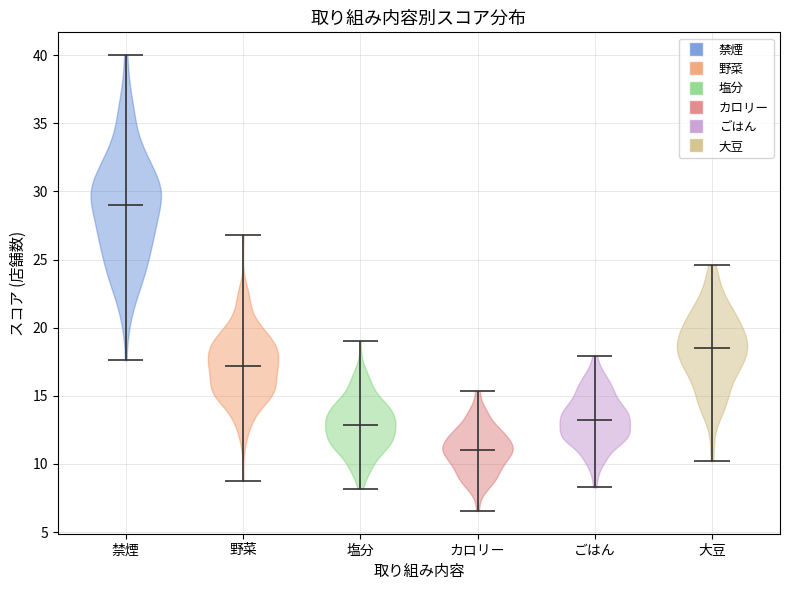

Reading left to right, read every violin against the y-axis: where its median line is, and the lowest and highest points it reaches. The values are not printed on the chart, so give them approximately, as read against the axis.

禁煙: median line 29.0, lowest point 17.5, highest point 40.0
野菜: median line 17.0, lowest point 8.5, highest point 27.0
塩分: median line 13.0, lowest point 8.0, highest point 19.0
カロリー: median line 11.0, lowest point 6.5, highest point 15.5
ごはん: median line 13.5, lowest point 8.5, highest point 18.0
大豆: median line 18.5, lowest point 10.0, highest point 24.5